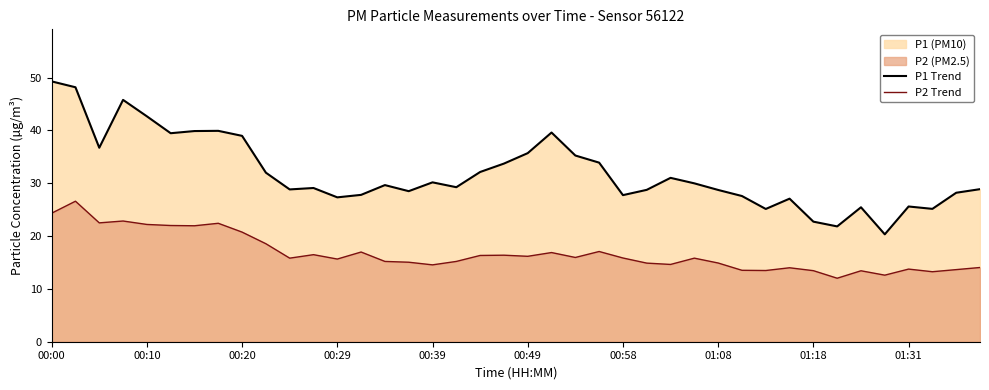

Which series has the largest total across all categories?

P1 Trend